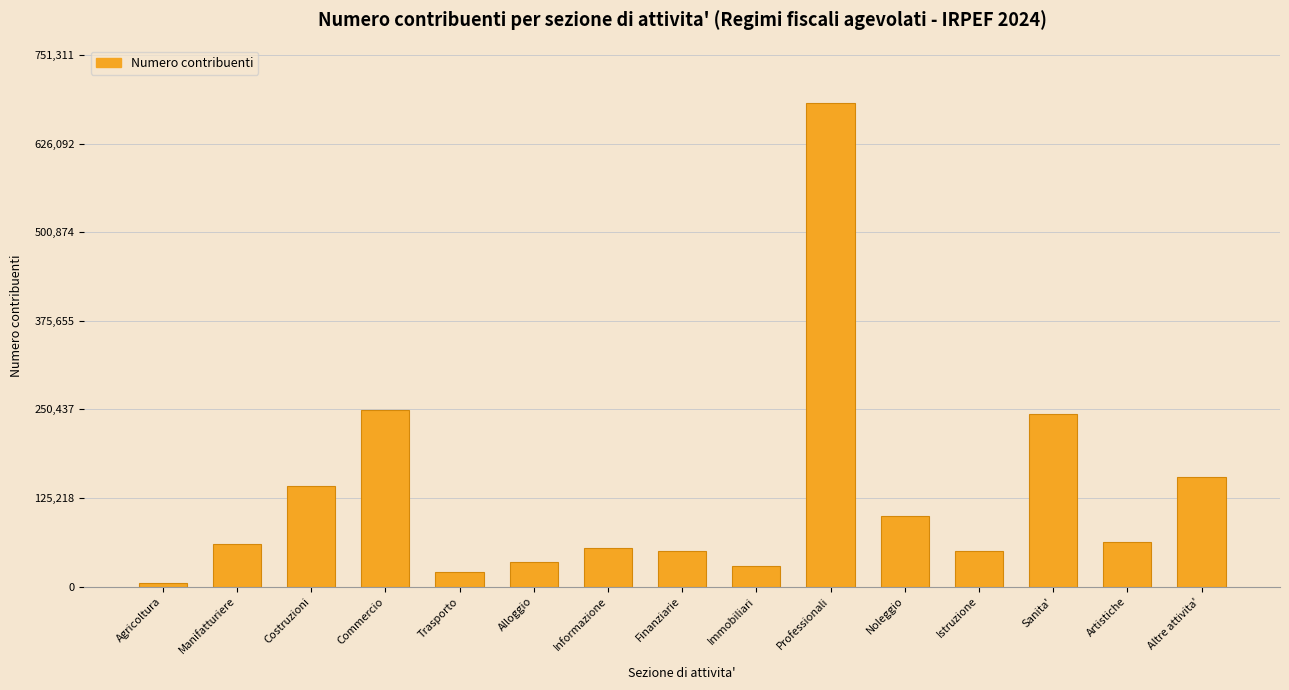

Which has a higher value, Professionali or Finanziarie?

Professionali